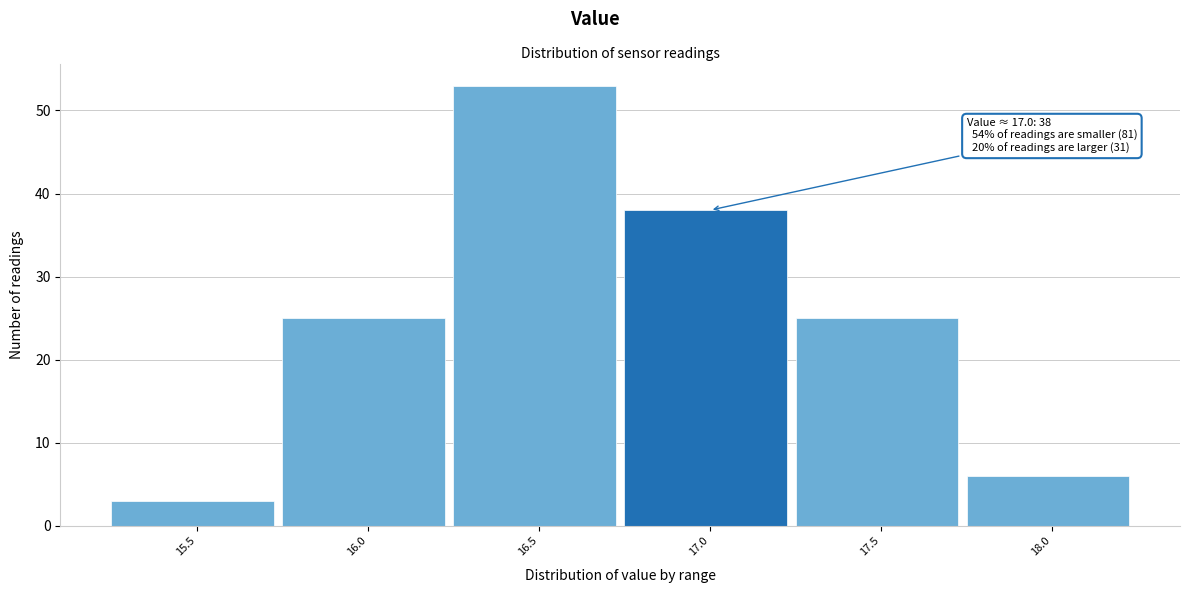

Reading left to right, extract all data points from this chart.

15.5=3	16.0=25	16.5=53	17.0=38	17.5=25	18.0=6